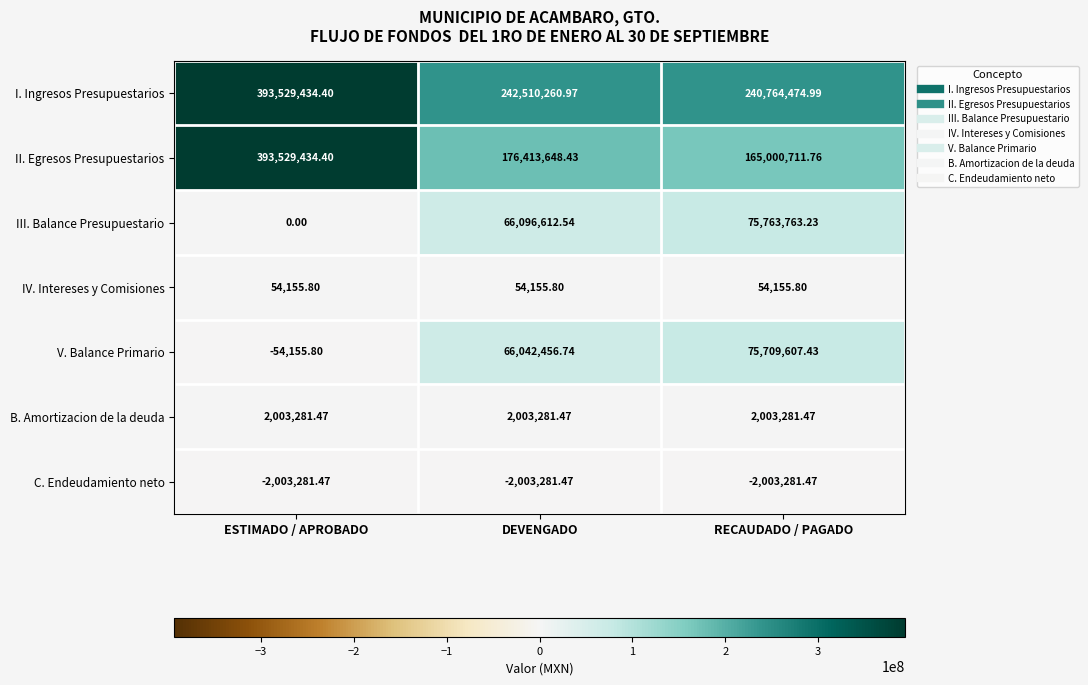

At RECAUDADO / PAGADO, list the series in order from smallest to largest.

C. Endeudamiento neto, IV. Intereses y Comisiones, B. Amortizacion de la deuda, V. Balance Primario, III. Balance Presupuestario, II. Egresos Presupuestarios, I. Ingresos Presupuestarios